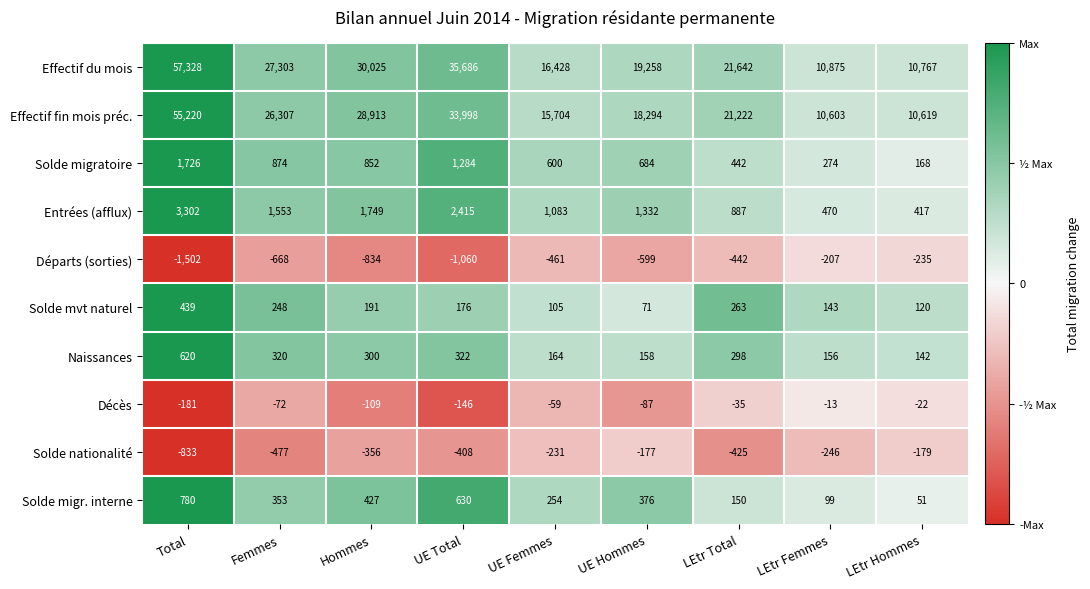

What is the average value of the Solde migratoire series?

767